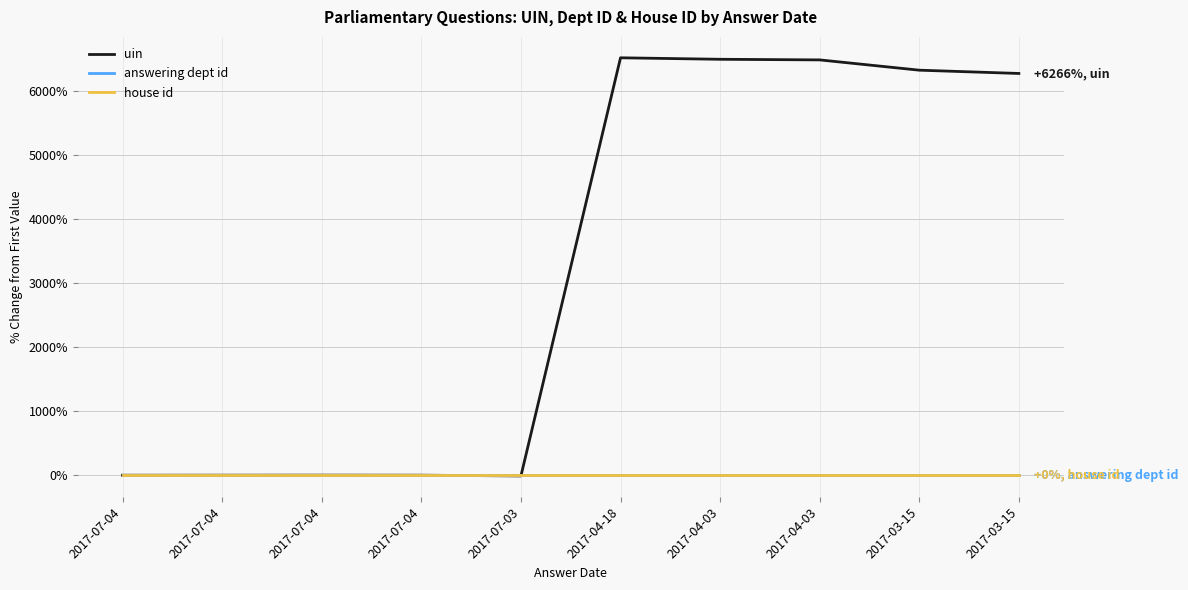

Is it true that answering dept id equals 0.0 at 2017-04-03?

True